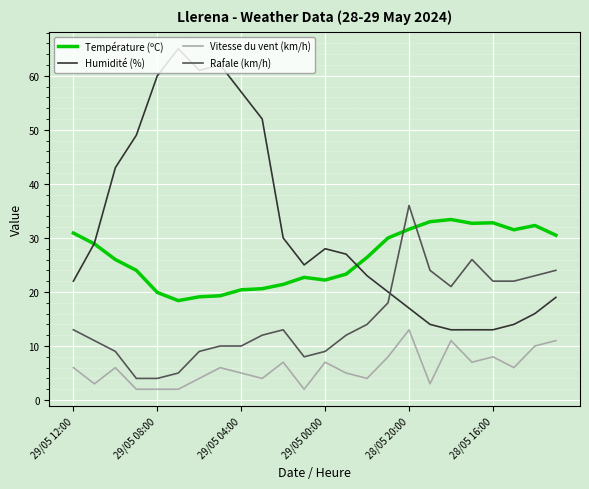

True or false: Rafale (km/h) and Vitesse du vent (km/h) cross at least once.

False